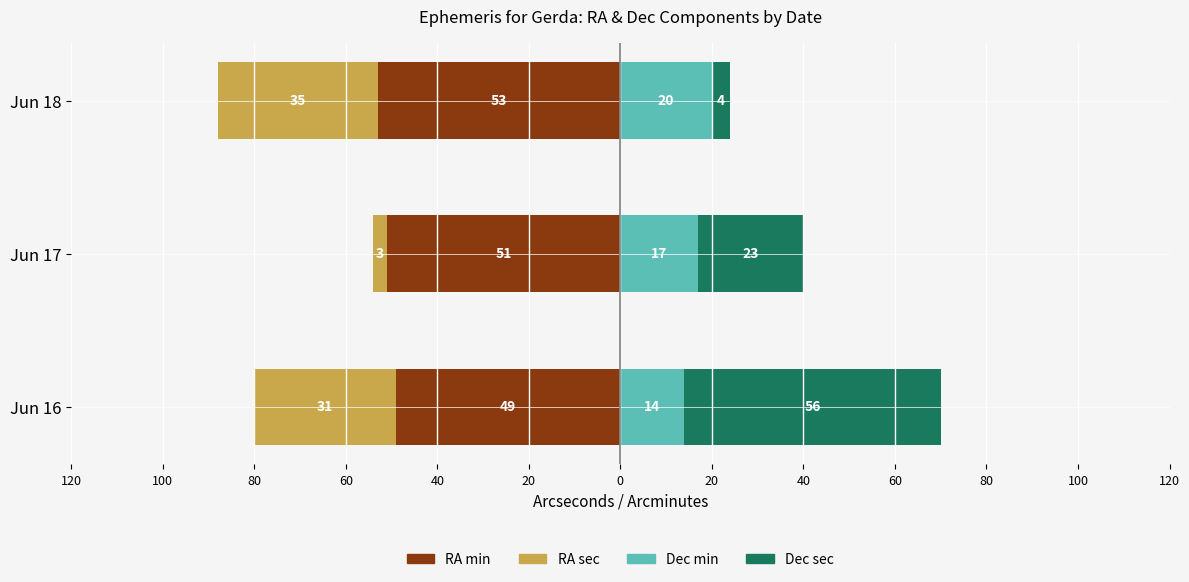

The value of RA min at Jun 18 is -53. True or false?

True